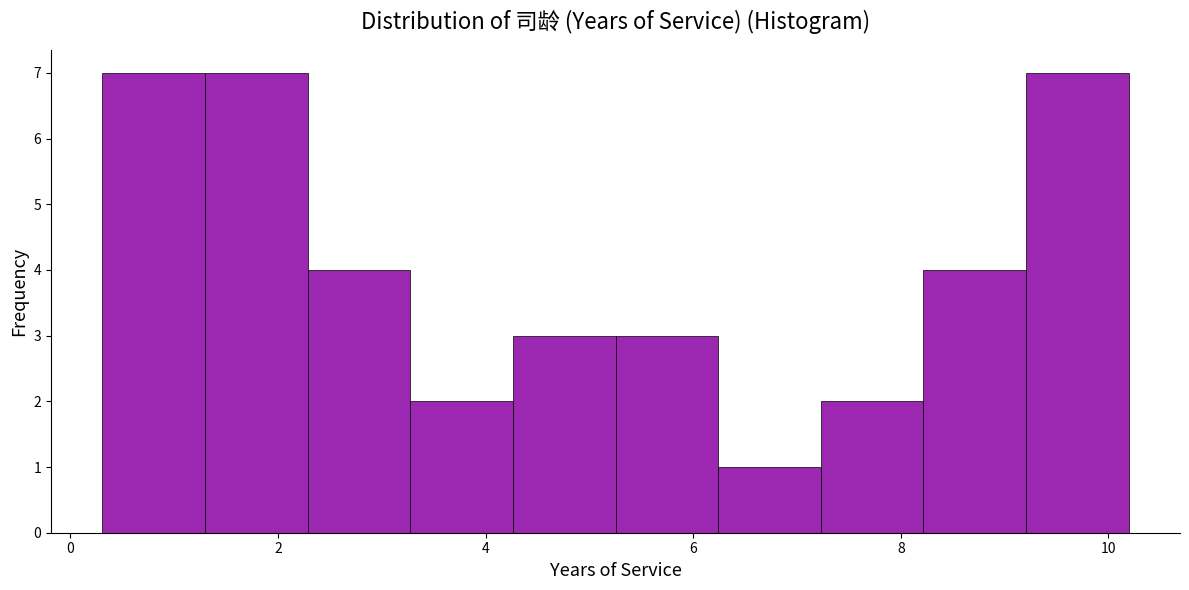

How tall is the bar that spans 1.2 to 2.2 on the x-axis? Neither the bar edges nor the heights are printed on the chart, so give them approximately, as read against the axes.

7